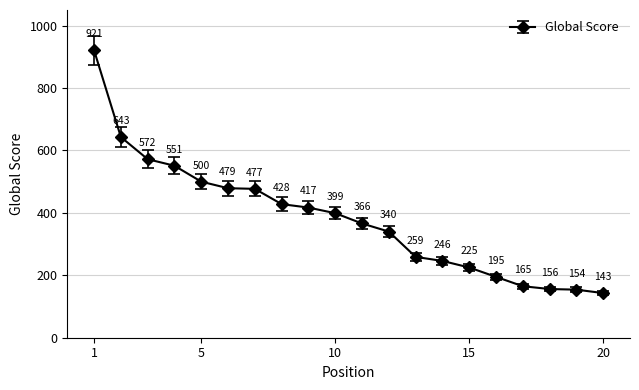

How many lines are shown in the chart?

1